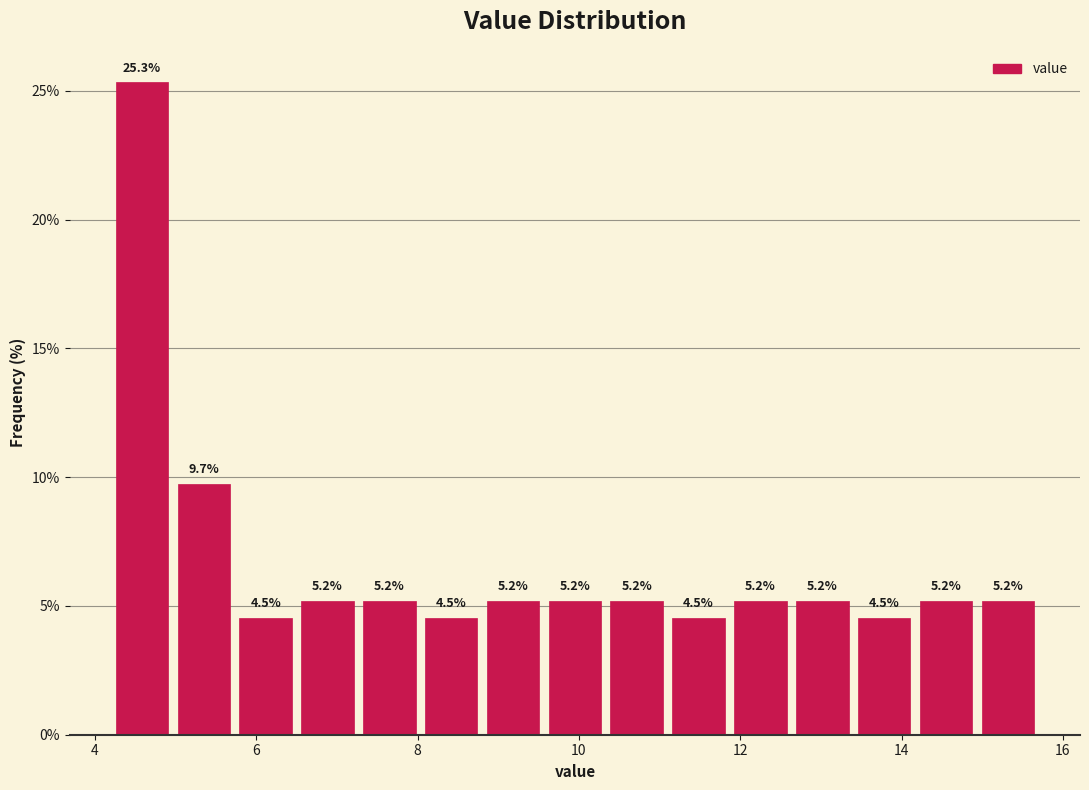

Around what value on the x-axis is the tallest bar? Give the approximate position of its centre, as read against the axis.

4.6